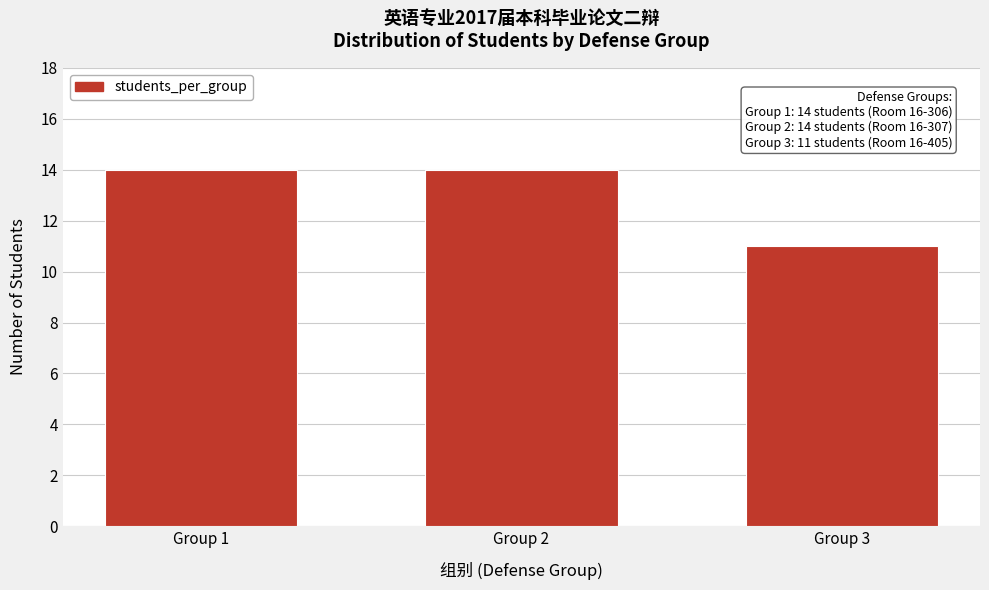

Reading right to left, list all the values displayed in this chart.

Group 3=11	Group 2=14	Group 1=14